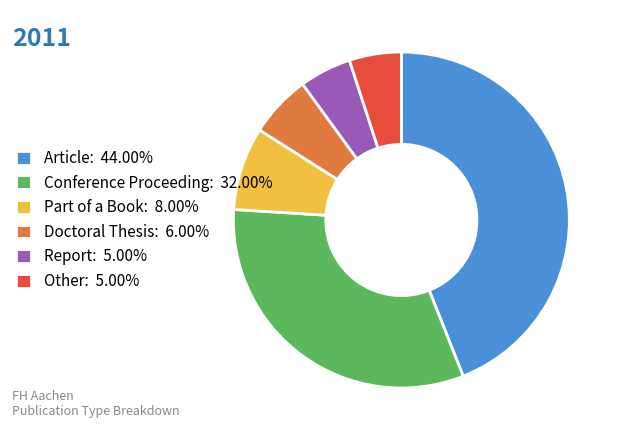

How many slices are in this pie chart?

6